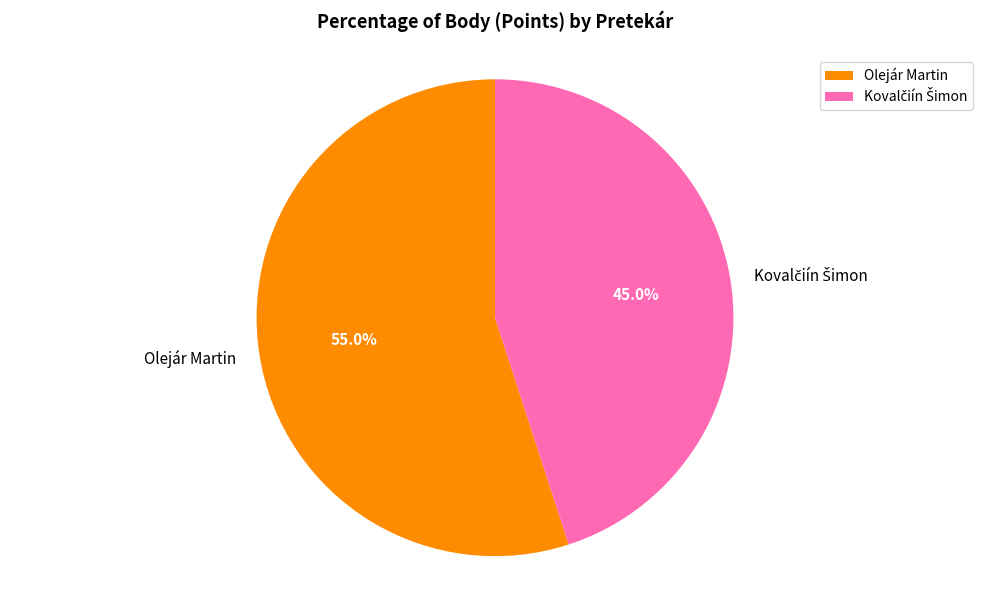

To the nearest percent, what is the average slice percentage?

50%